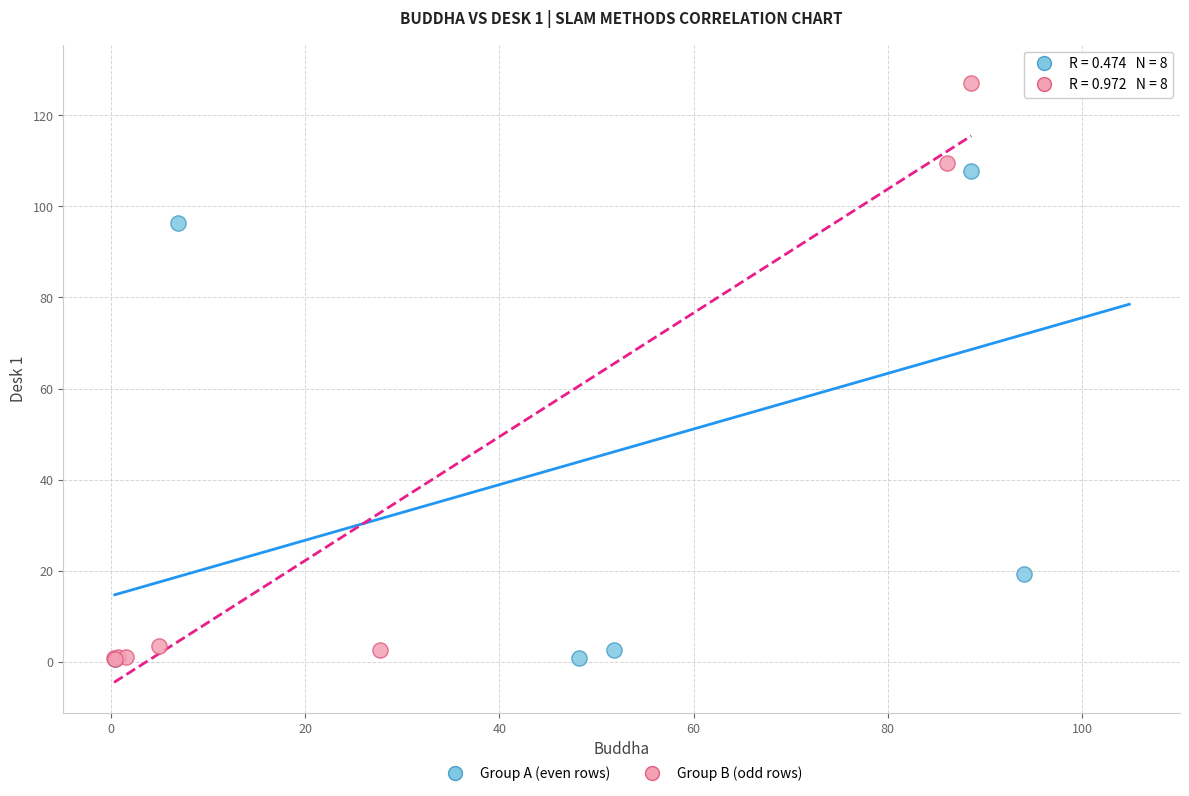

Which series has the widest spread of Y values?

Group A (even rows)